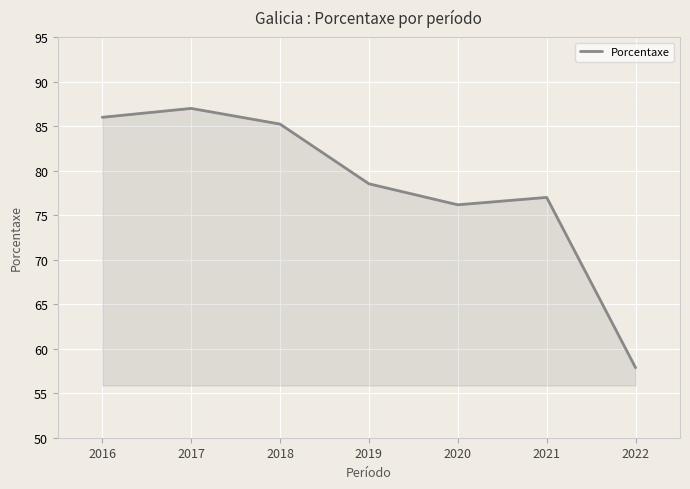

How many interior local peaks (higher than both neighbors) does the data have?

2